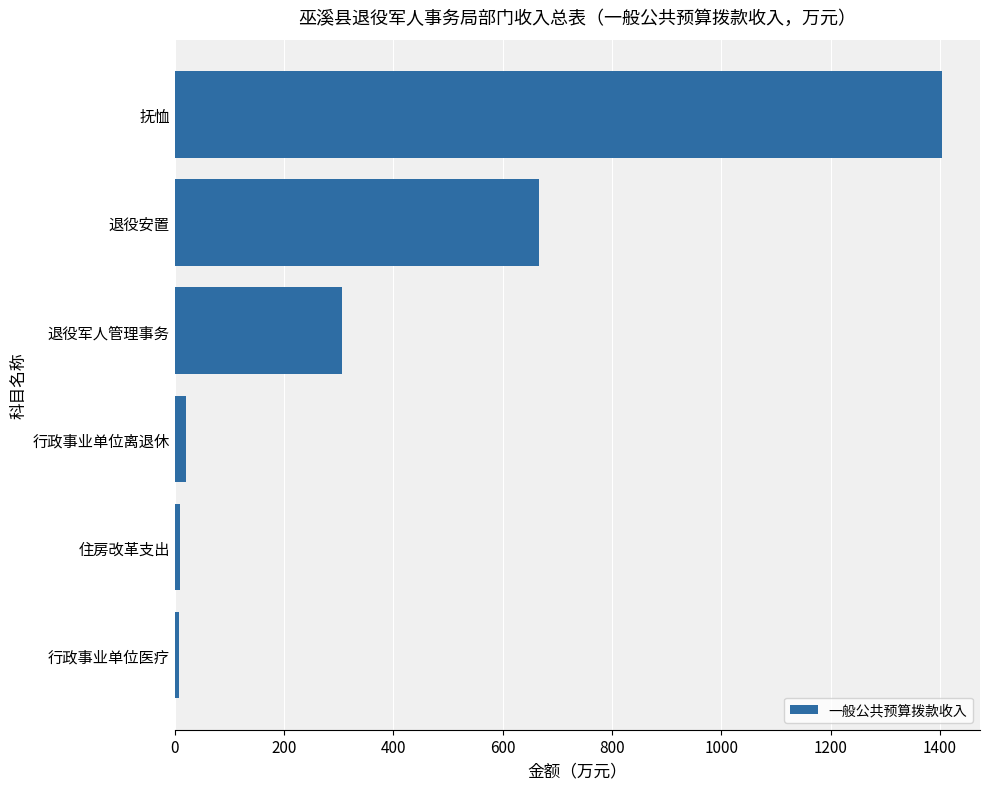

At which label is the value closest to 705?

退役安置